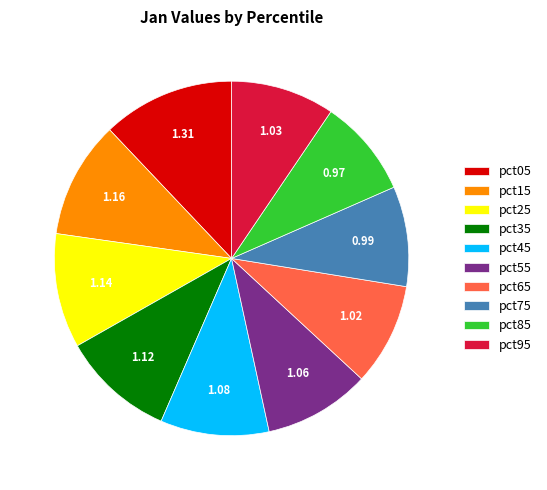

Does pct45 account for over 50% of the chart?

No